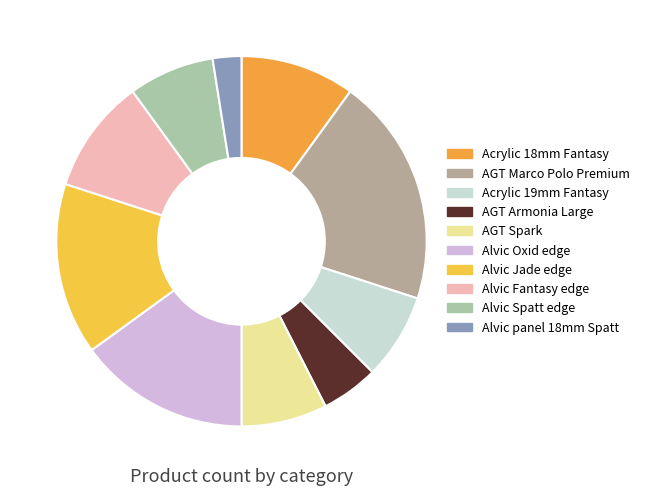

Which category has the biggest portion of the pie?

AGT Marco Polo Premium